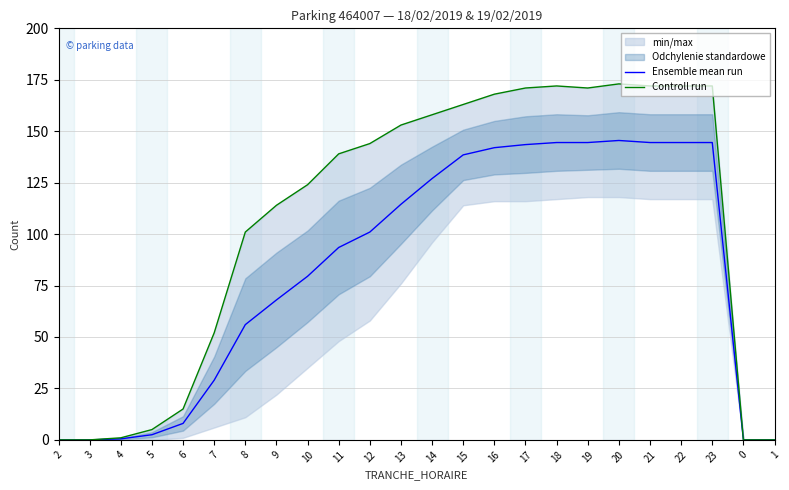

Between 10 and 4, which is larger?

10